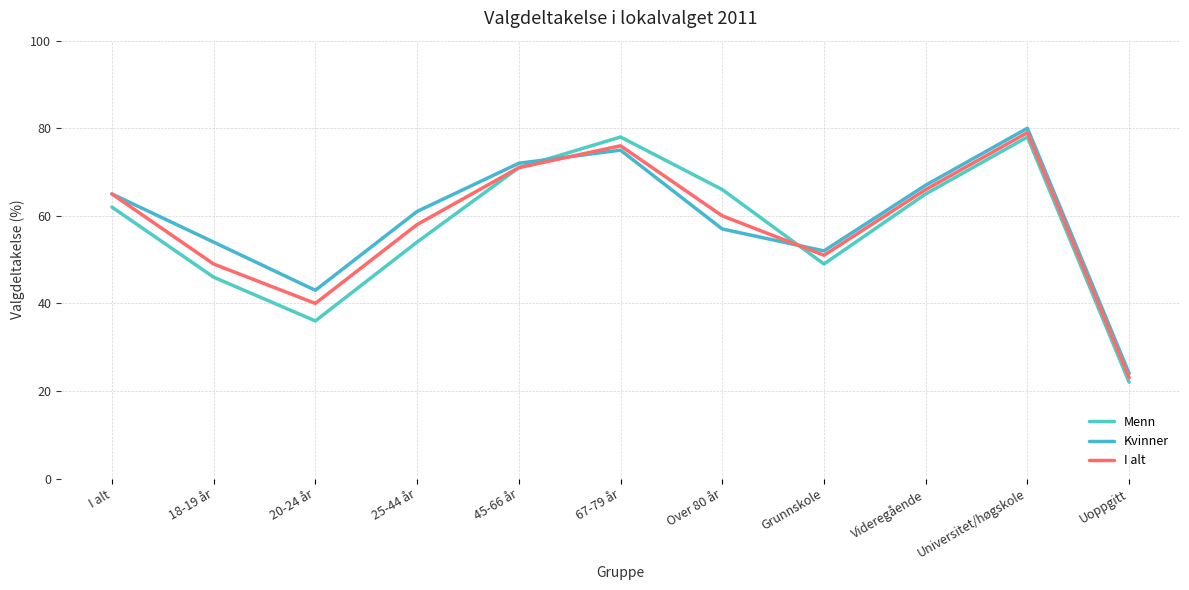

At which category is the sum across all series the highest?

Universitet/høgskole